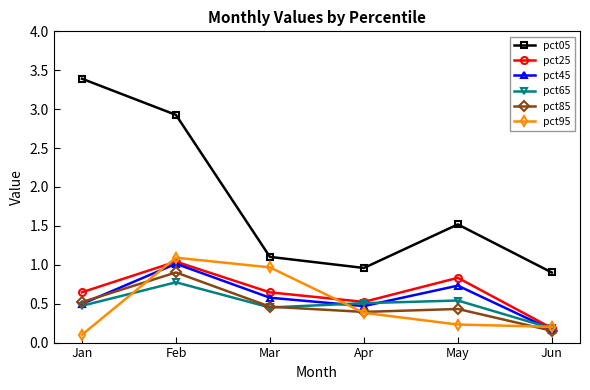

True or false: pct45 and pct05 cross at least once.

False